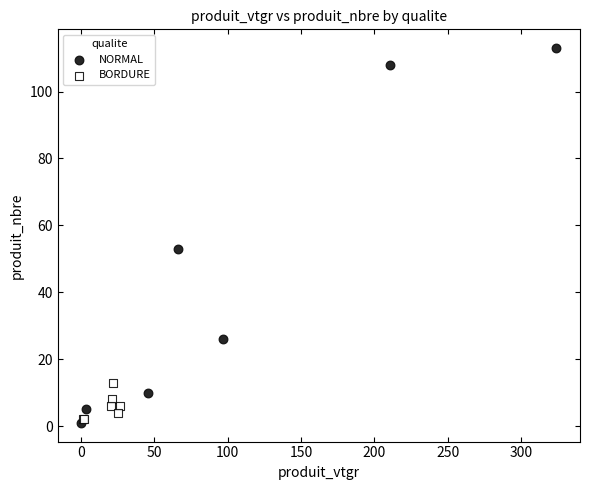

Which series has the widest spread of Y values?

NORMAL